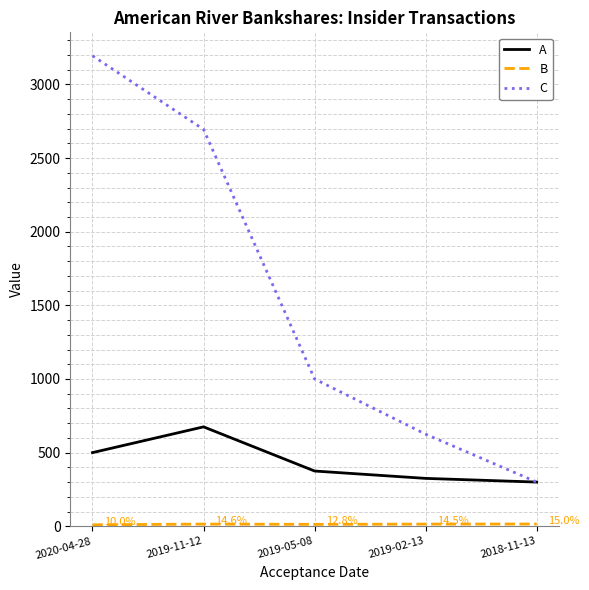

What is the spread (max minus min) of values at 2019-11-12?

2680.4